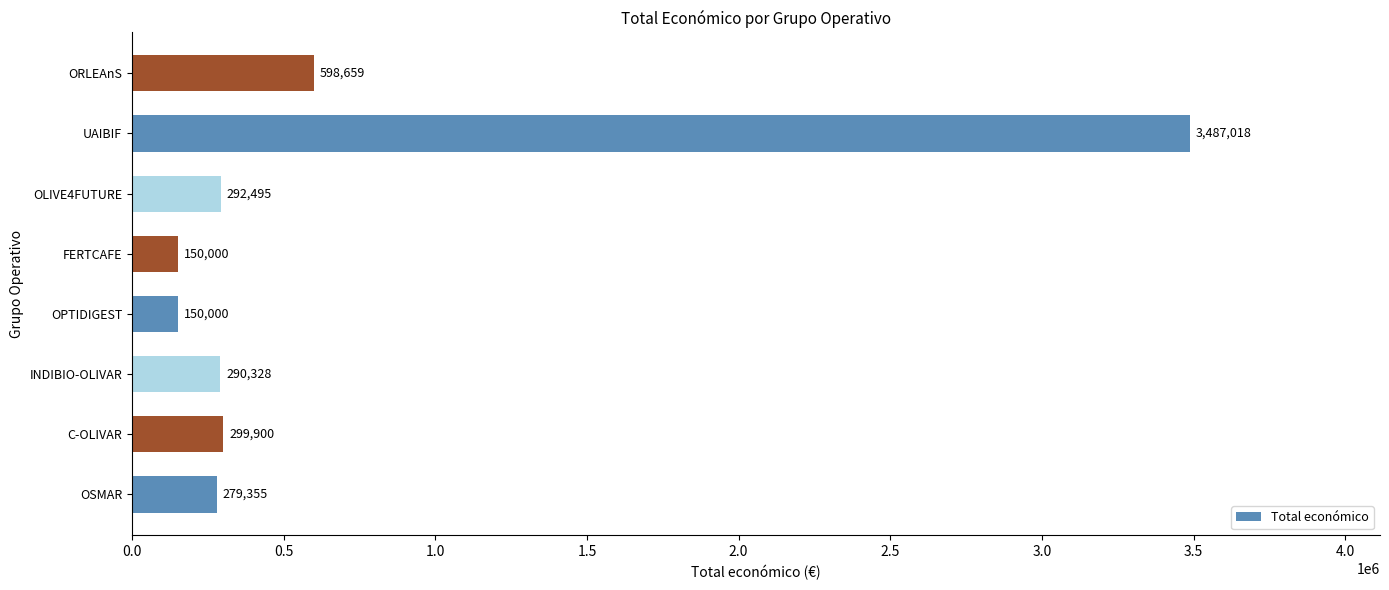

At which label is the value closest to 1818509?

ORLEAnS